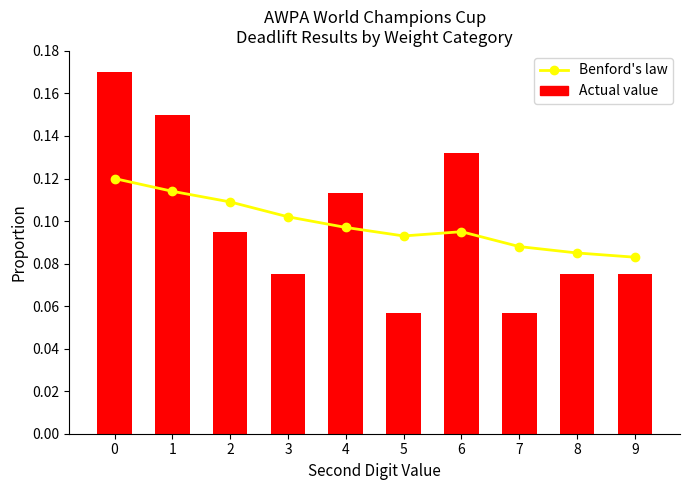

Count the Benford's law values in the range 0 to 1.

10